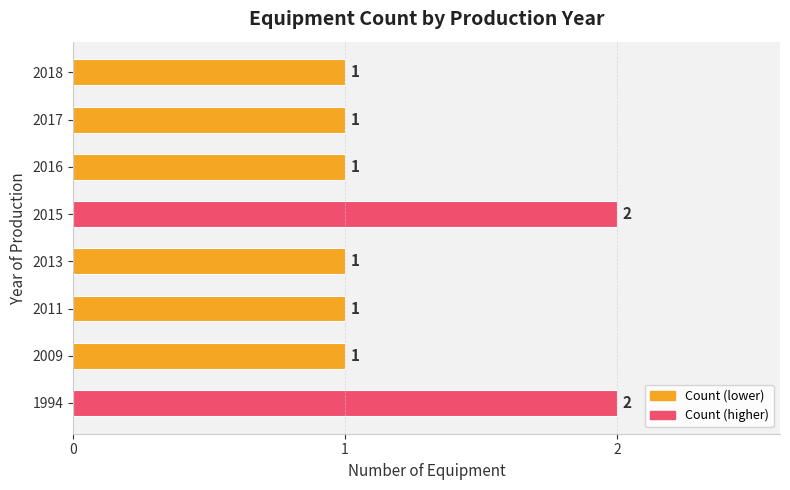

How many values are between 1 and 2?

8